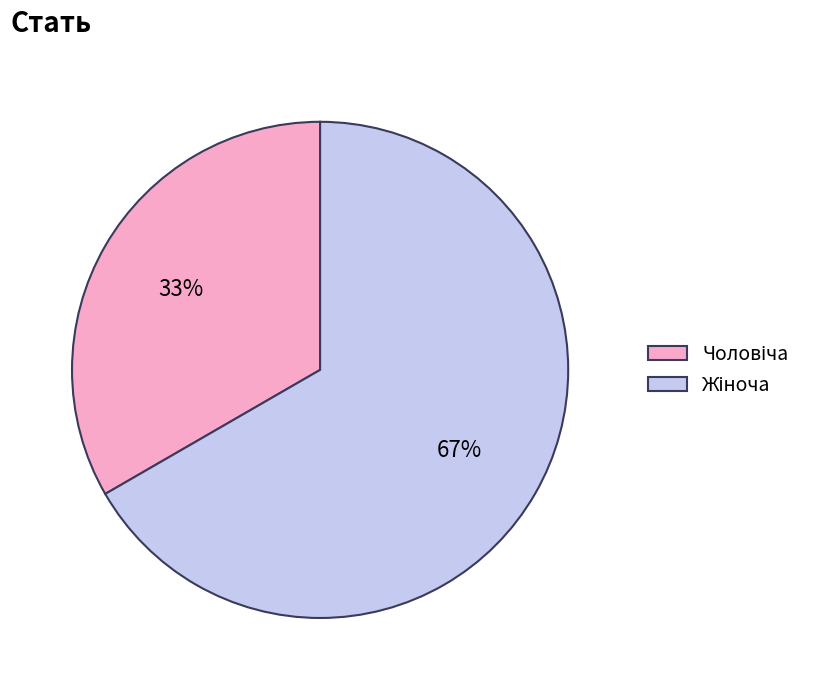

Does any single category account for the majority?

Yes